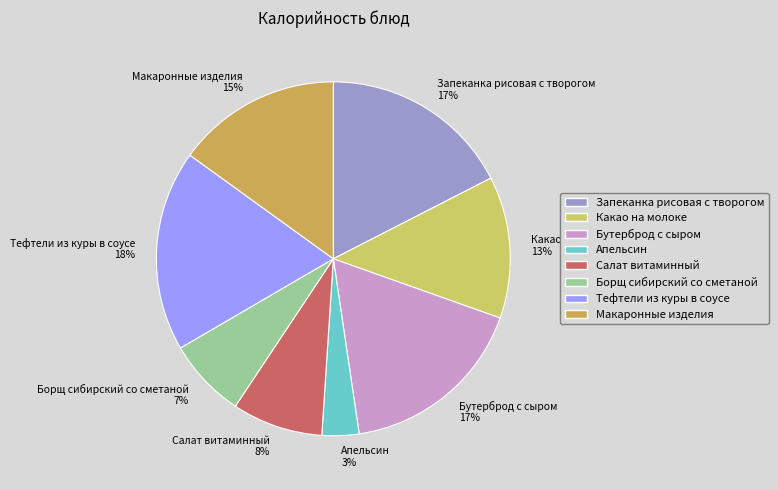

Approximately how many times larger is the value at Борщ сибирский со сметаной compared to Запеканка рисовая с творогом?

0.4